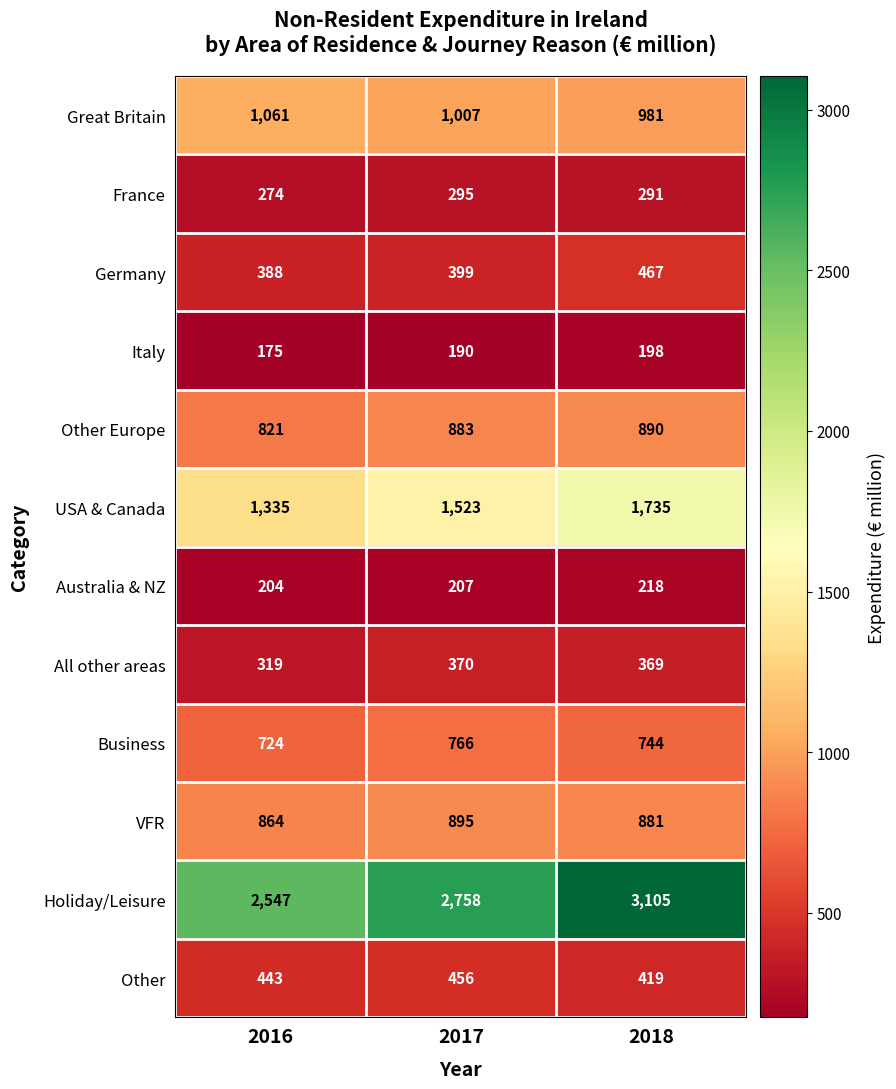

How many categories are shown in the chart?

3